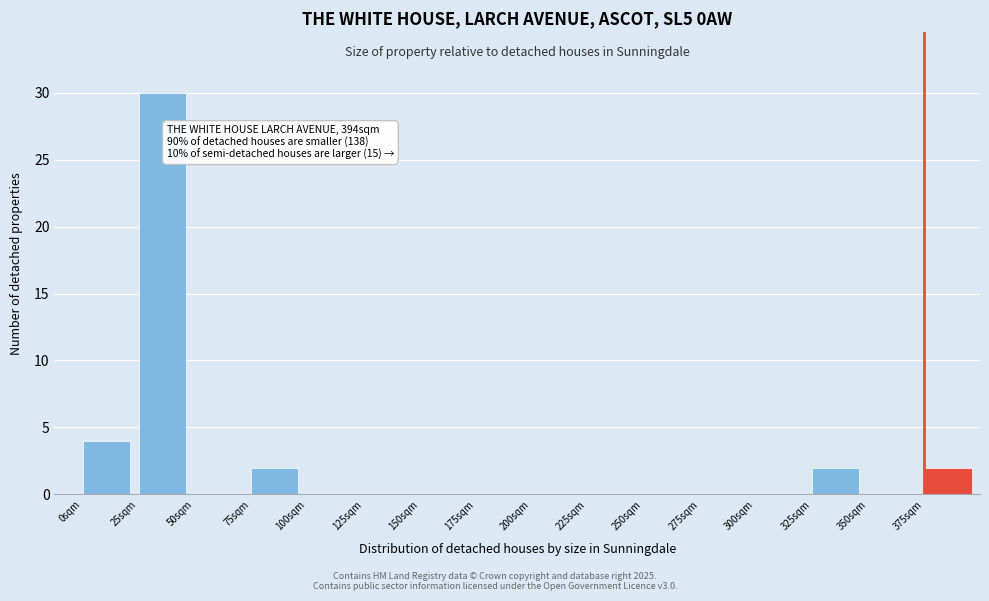

Reading left to right, what are all the values shown in this chart?

0sqm=4	25sqm=30	50sqm=0	75sqm=2	100sqm=0	125sqm=0	150sqm=0	175sqm=0	200sqm=0	225sqm=0	250sqm=0	275sqm=0	300sqm=0	325sqm=2	350sqm=0	375sqm=2